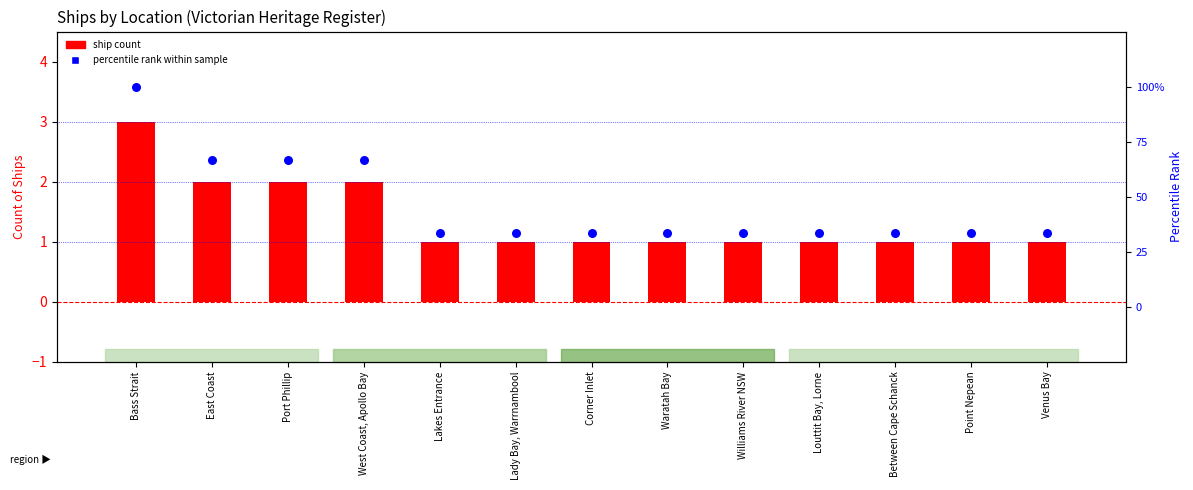

Which series reaches the maximum Y coordinate?

percentile rank